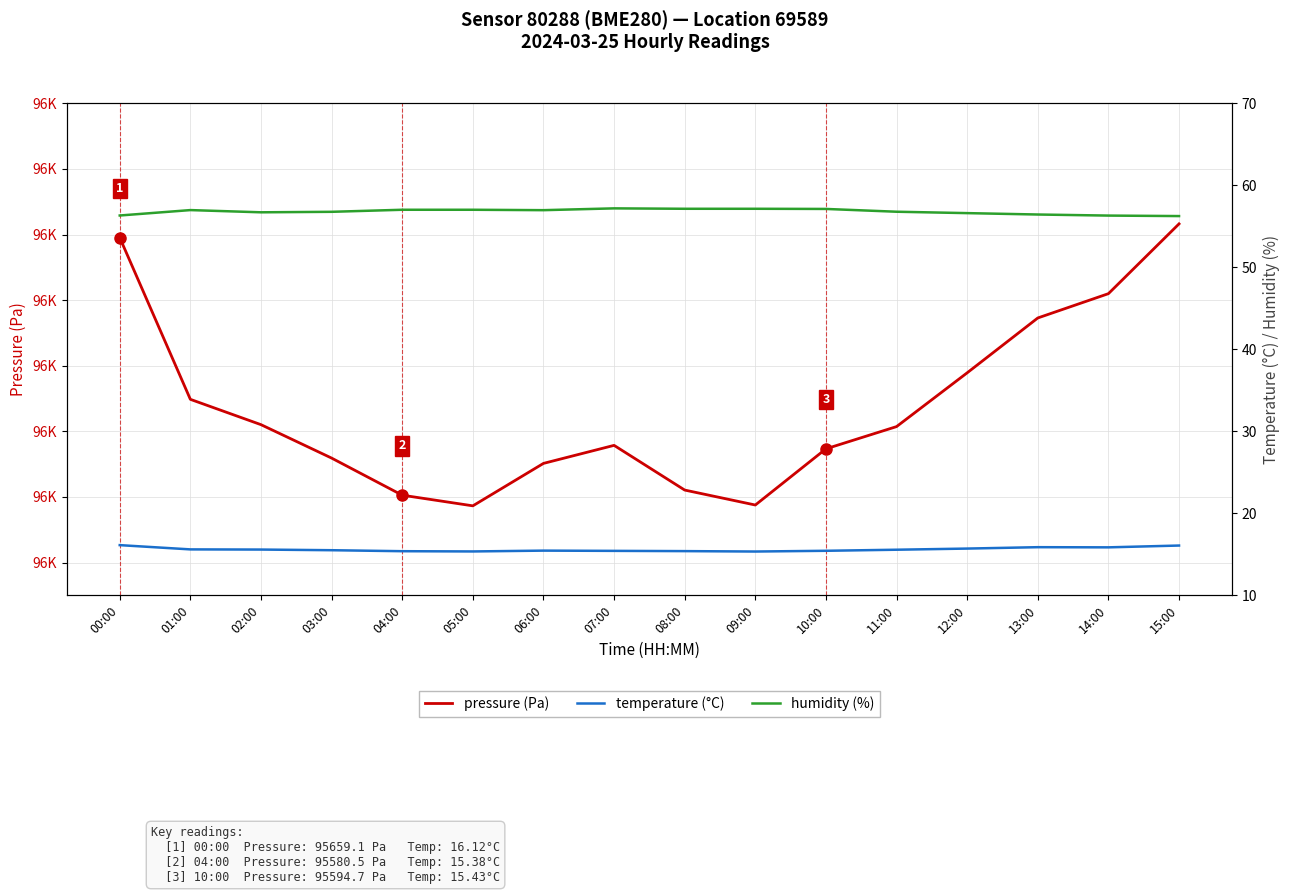

Reading right to left, list all the values displayed in this chart.

pressure: 95663.2	95642.0	95634.6	95617.8	95601.4	95594.7	95577.5	95582.1	95595.7	95590.2	95577.3	95580.5	95591.8	95602.0	95609.8	95659.1
temperature: 16.1	15.8	15.9	15.7	15.6	15.4	15.3	15.4	15.4	15.4	15.3	15.4	15.5	15.6	15.6	16.1
humidity: 56.2	56.3	56.4	56.6	56.8	57.1	57.1	57.1	57.2	57.0	57.0	57.0	56.8	56.7	57.0	56.3